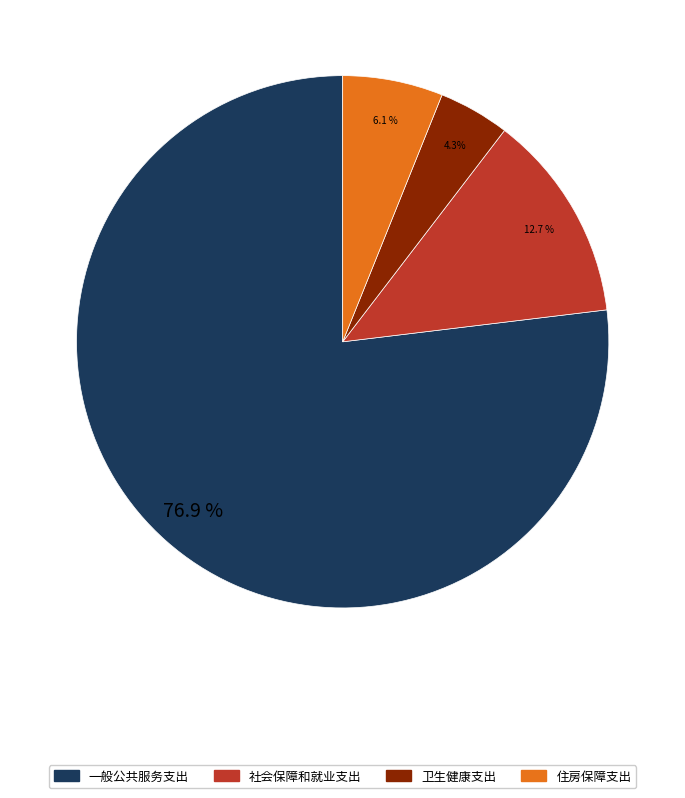

Does any single category account for the majority?

Yes